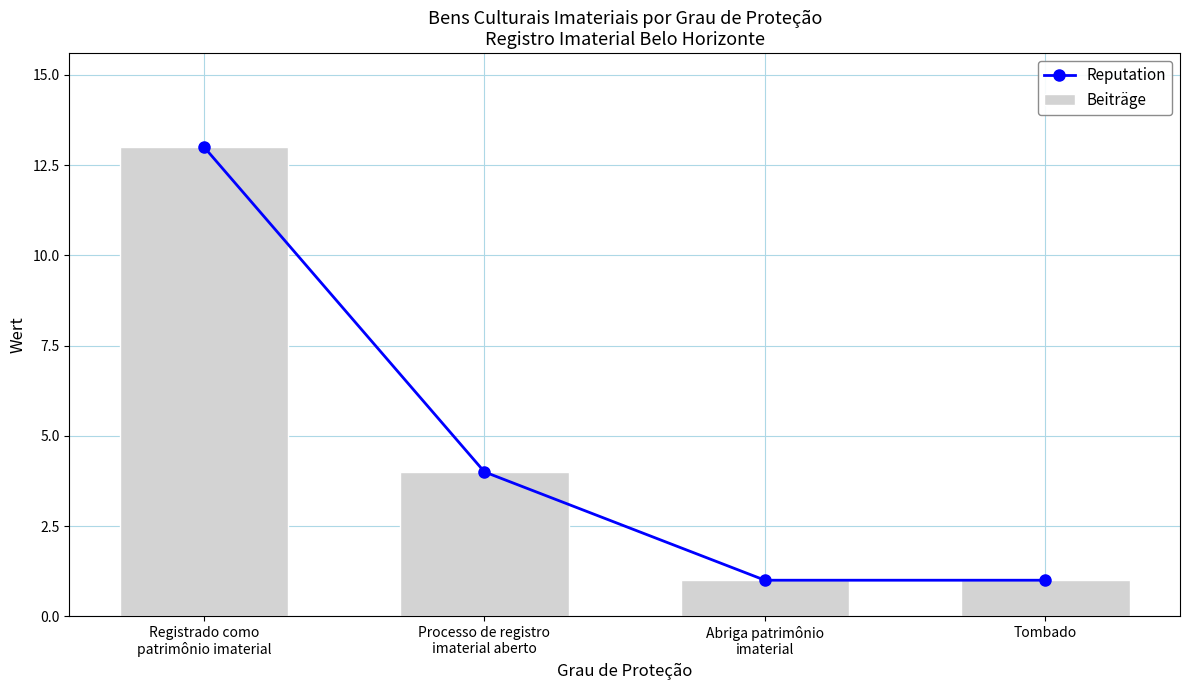

How many data points in Reputation are less than 4?

2